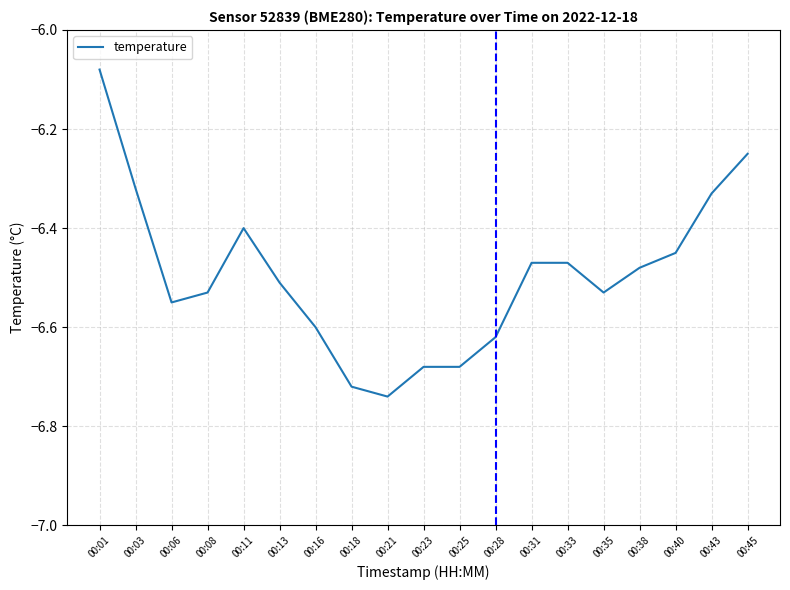

Which category has the highest value across all series?

00:01